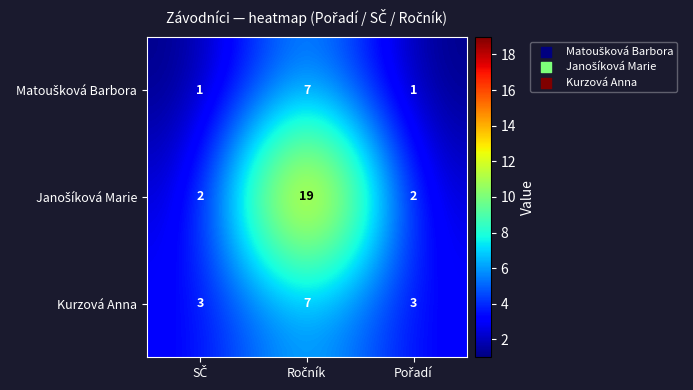

How many categories are shown in the chart?

3